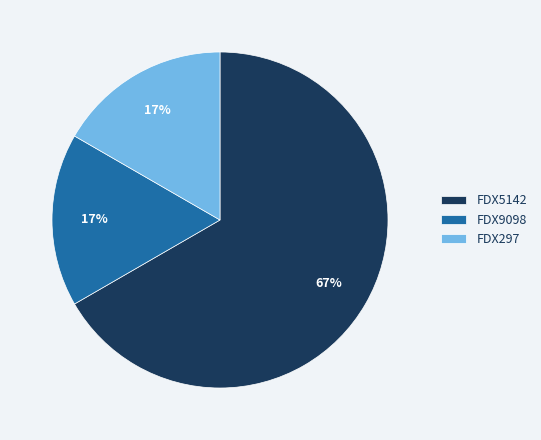

How many slices are in this pie chart?

3